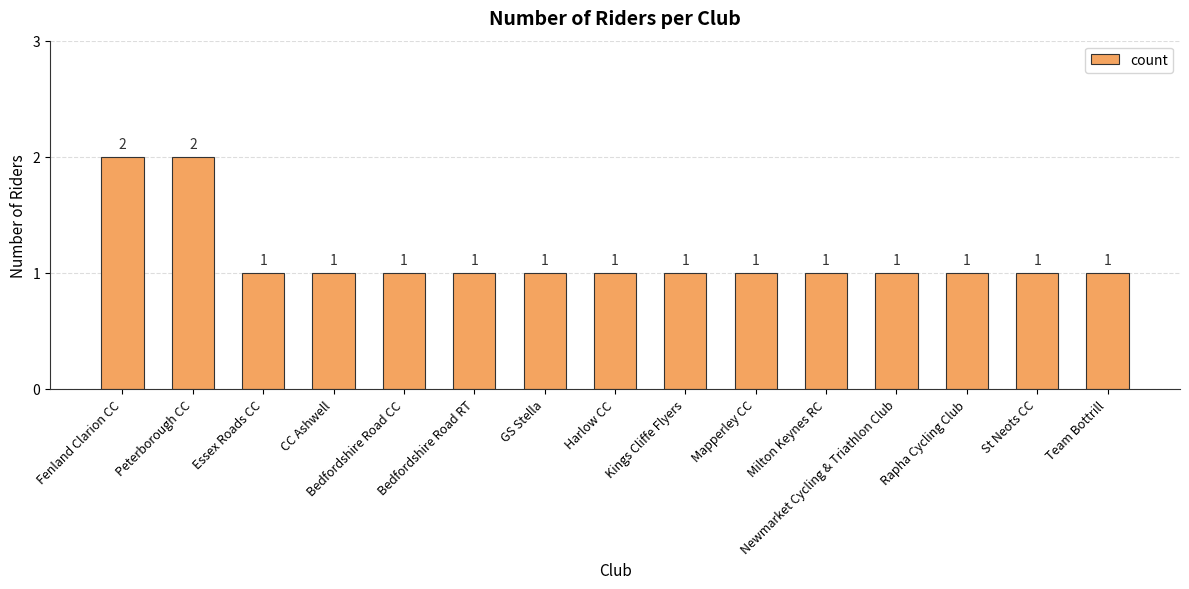

Approximately how many times larger is the value at Bedfordshire Road RT compared to Kings Cliffe Flyers?

1.0